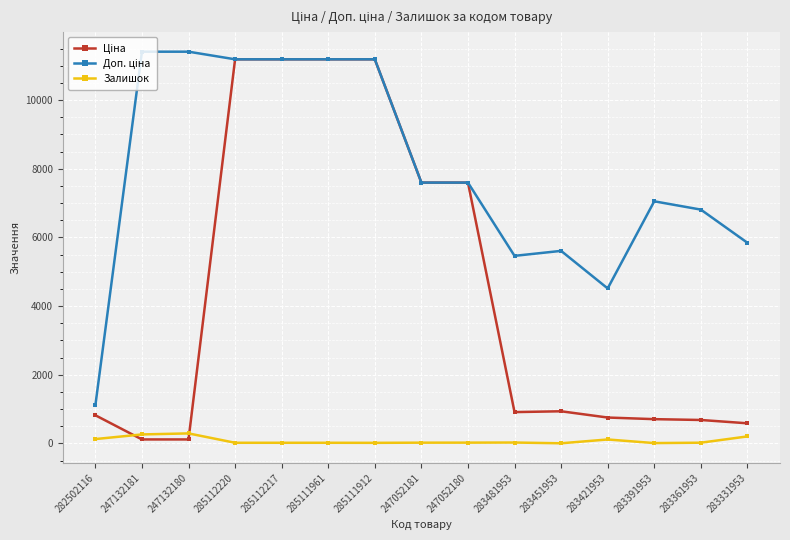

The value of Залишок at 247132180 is 290.0. True or false?

True